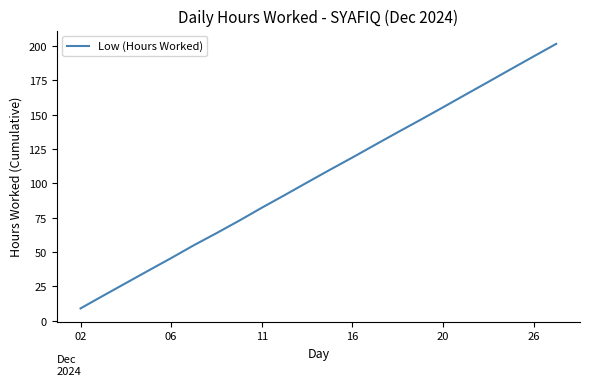

What is the greatest value displayed?

201.6